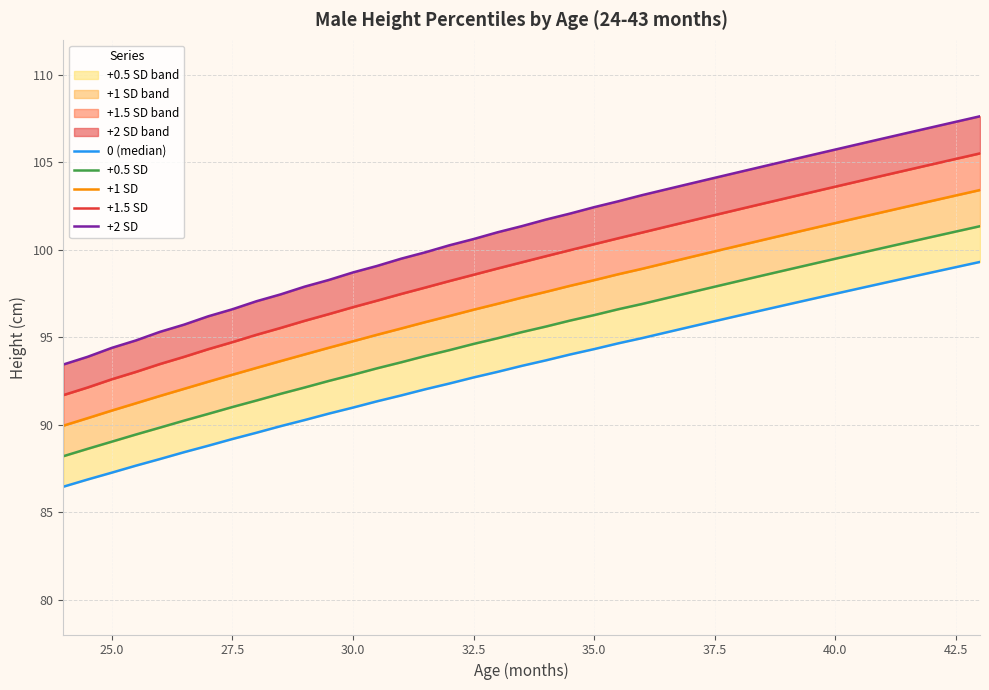

Rank the series by their maximum value, from lowest to highest.

0 (median), +0.5 SD, +1 SD, +1.5 SD, +2 SD